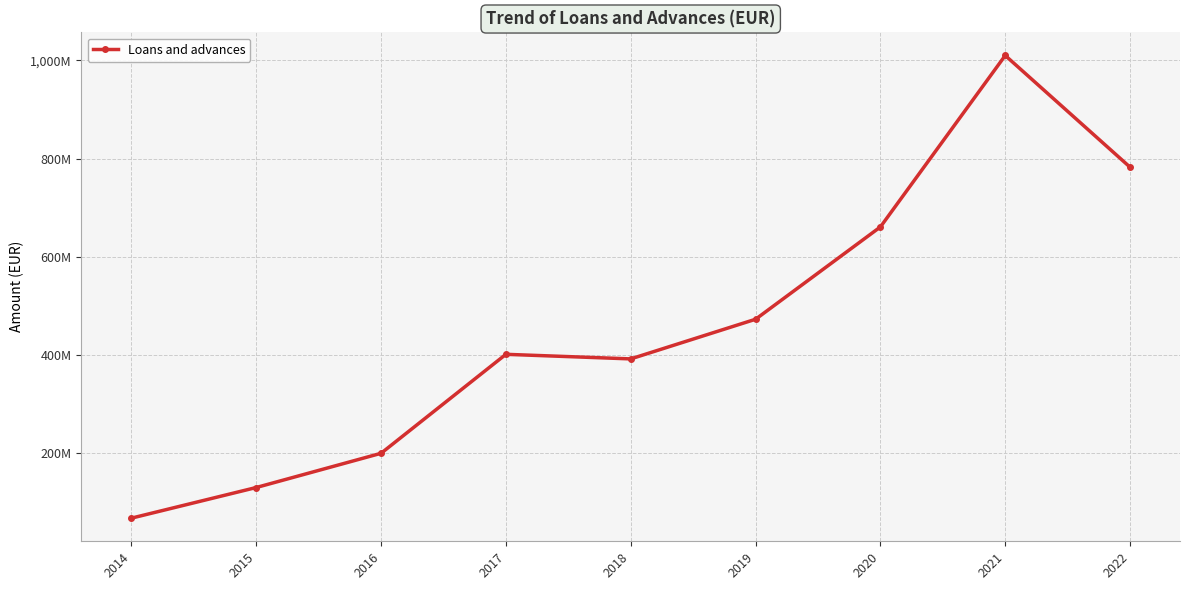

At which category does the data reach its first local valley?

2018